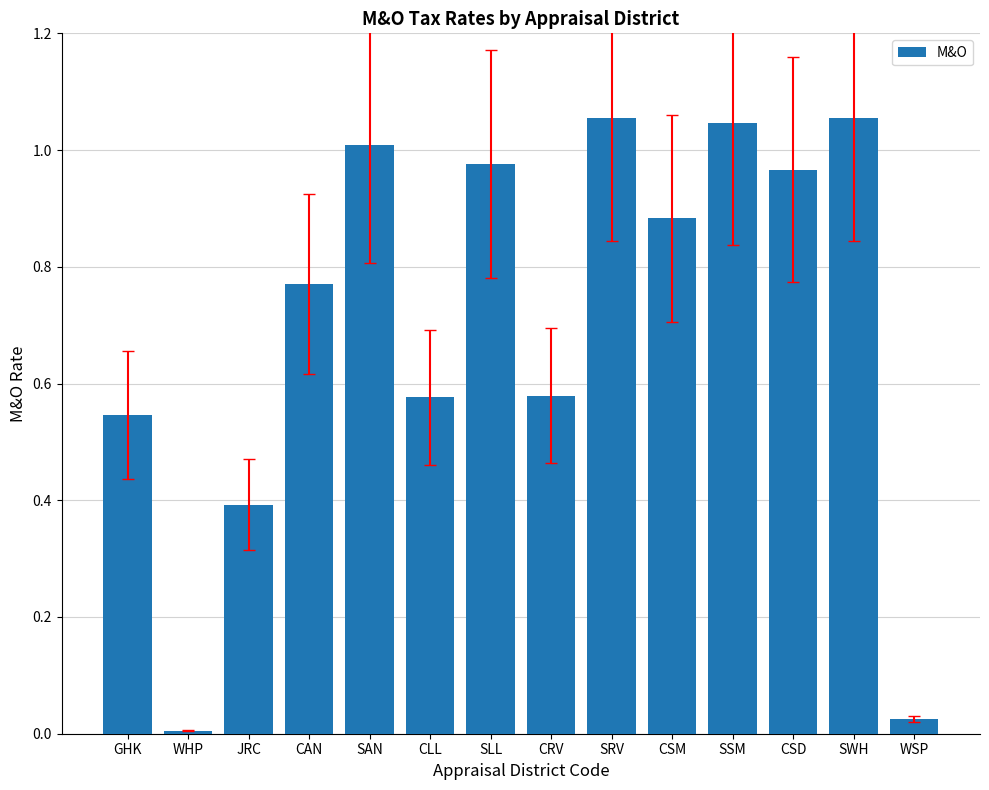

What is the label of the 13th bar from the right?

WHP